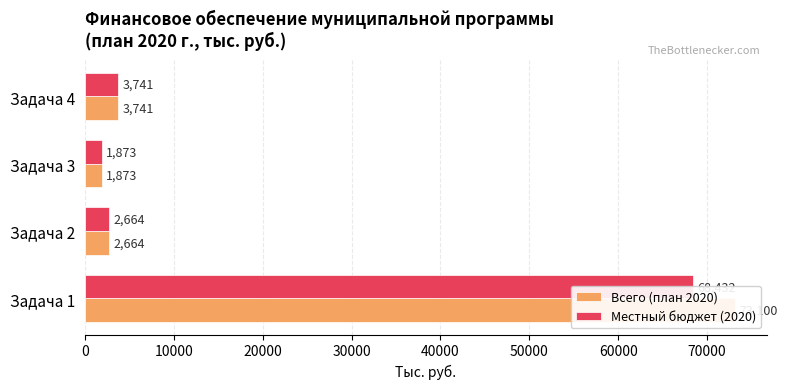

What is the value of the Местный бюджет (2020) bar at the 4th from the left?

3741